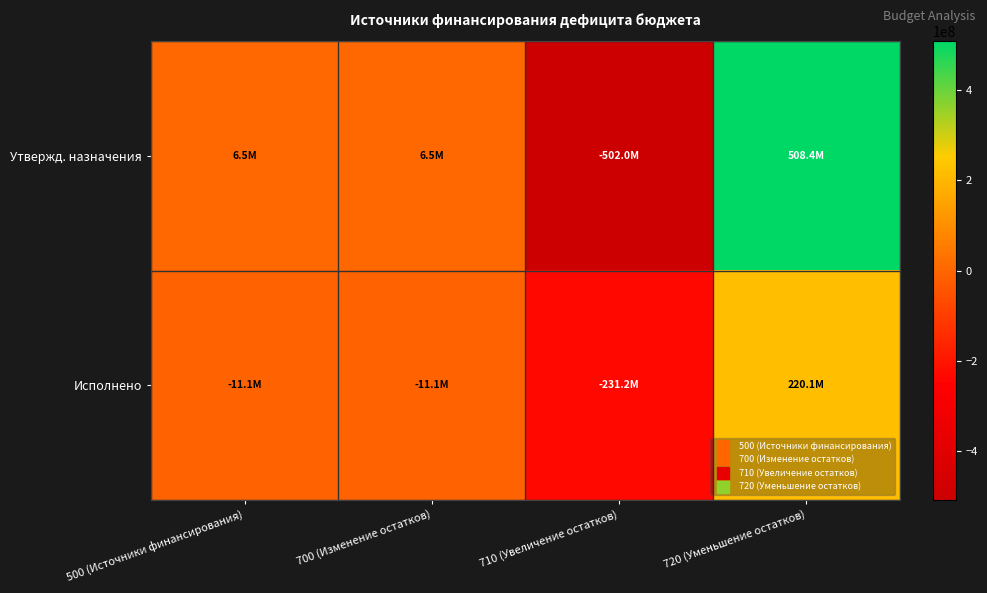

Which series changed the most between 700 (Изменение остатков) and 710 (Увеличение остатков)?

Утвержд. назначения